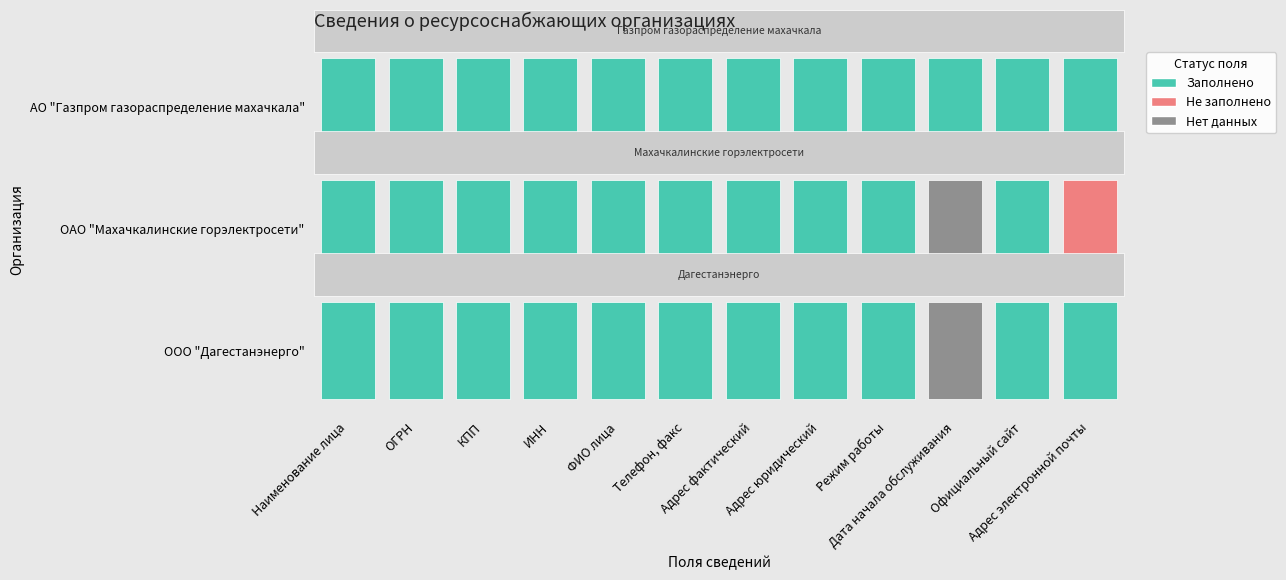

How many values in the ОАО "Махачкалинские горэлектросети" series are below 1?

2